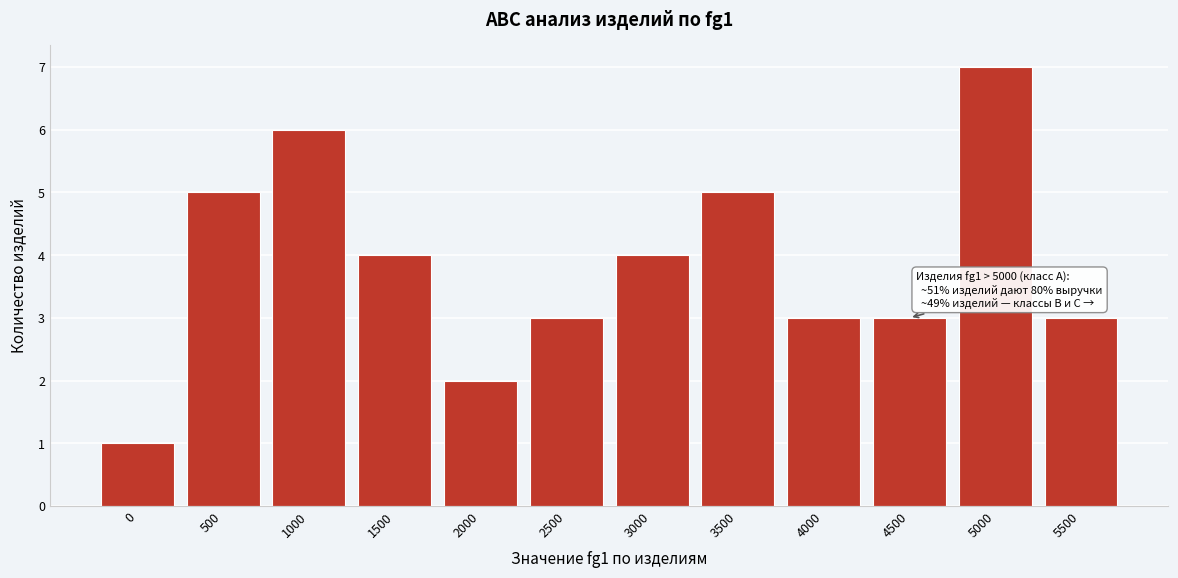

Reading right to left, what are all the values shown in this chart?

3	7	3	3	5	4	3	2	4	6	5	1